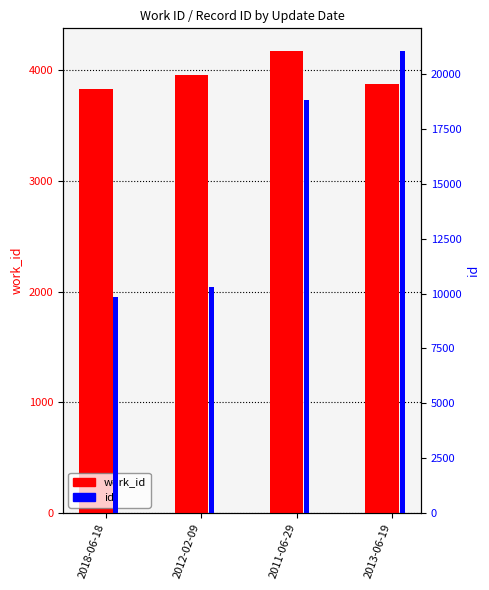

True or false: id has a value of 18841 at 2011-06-29.

True